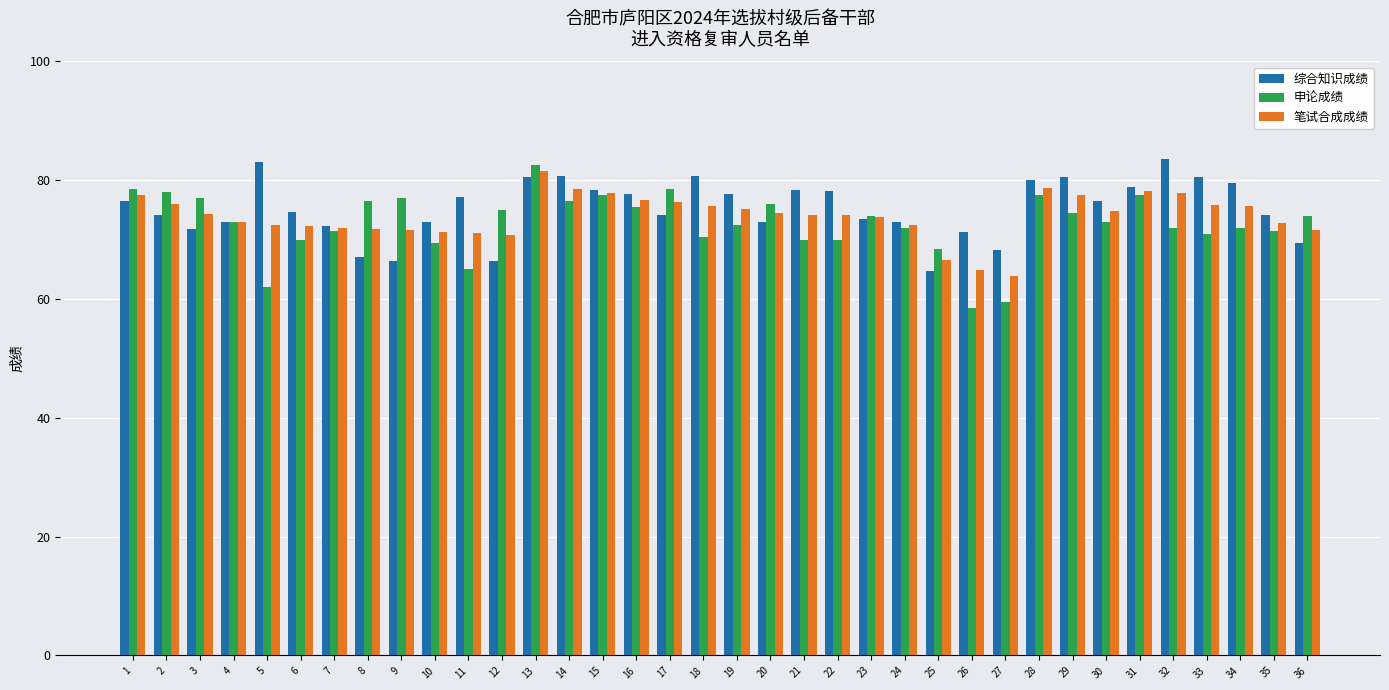

The value of 申论成绩 at 32 is 124.0. True or false?

False